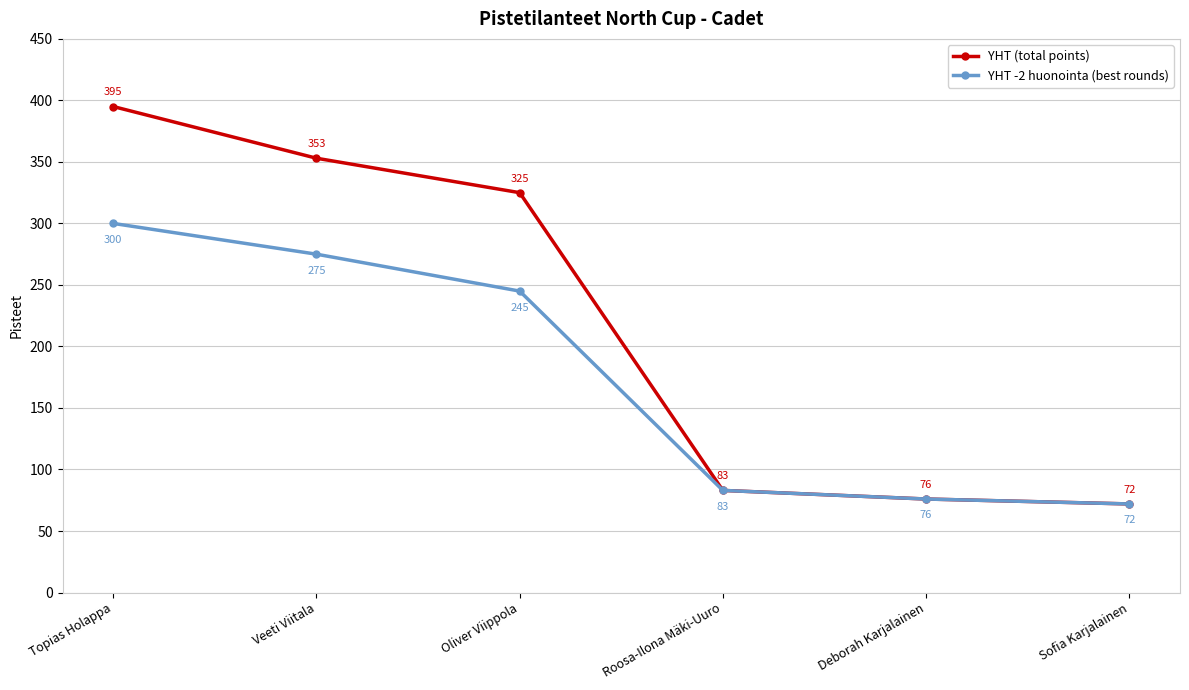

What position from the right is Roosa-Ilona Mäki-Uuro?

3